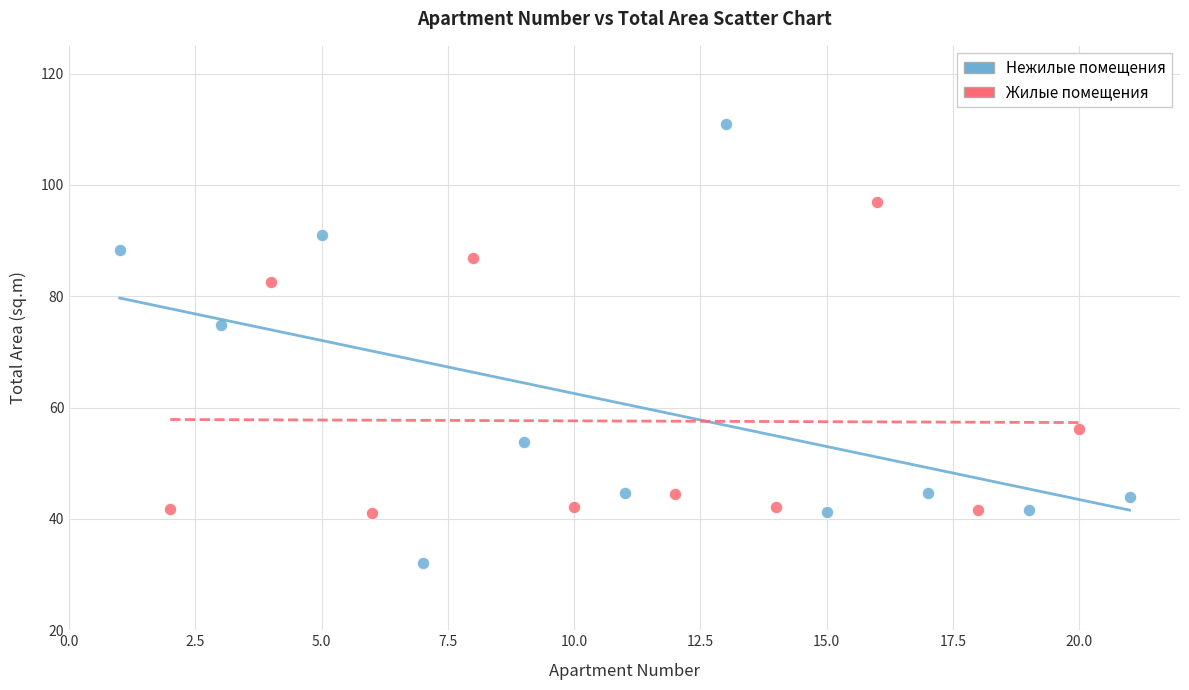

Which series reaches the minimum Y coordinate?

Нежилые помещения